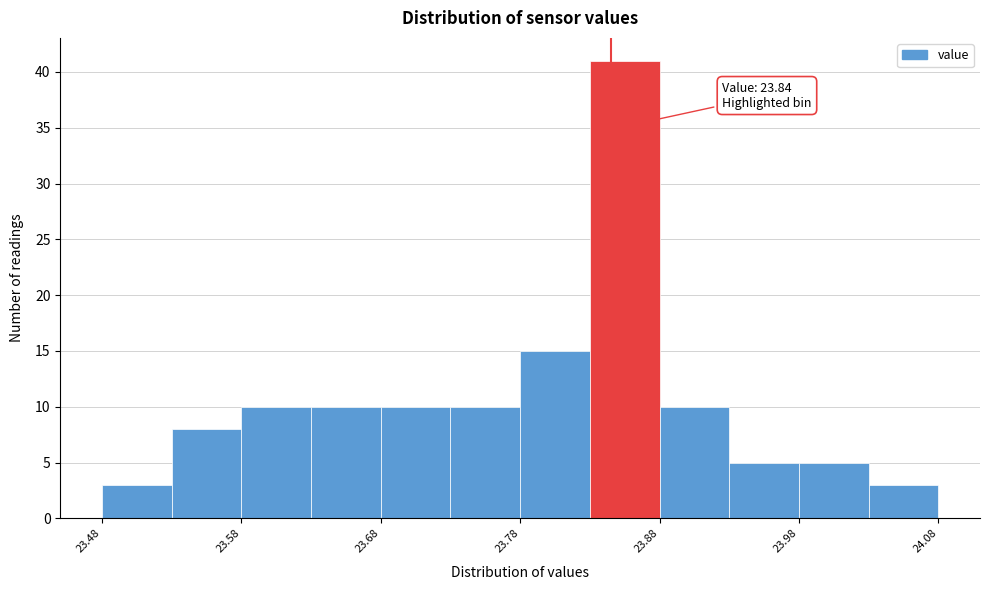

Over which range of the x-axis is the bar tallest?

23.825 to 23.875